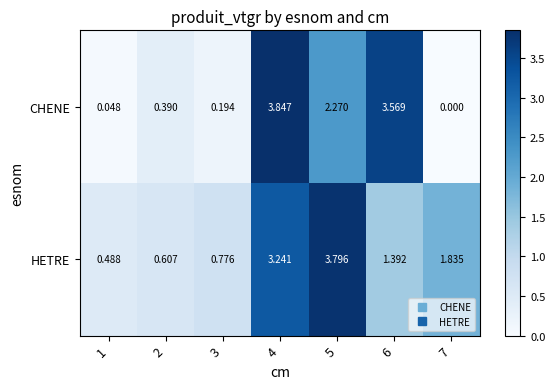

Which series has the largest range (max minus min)?

CHENE